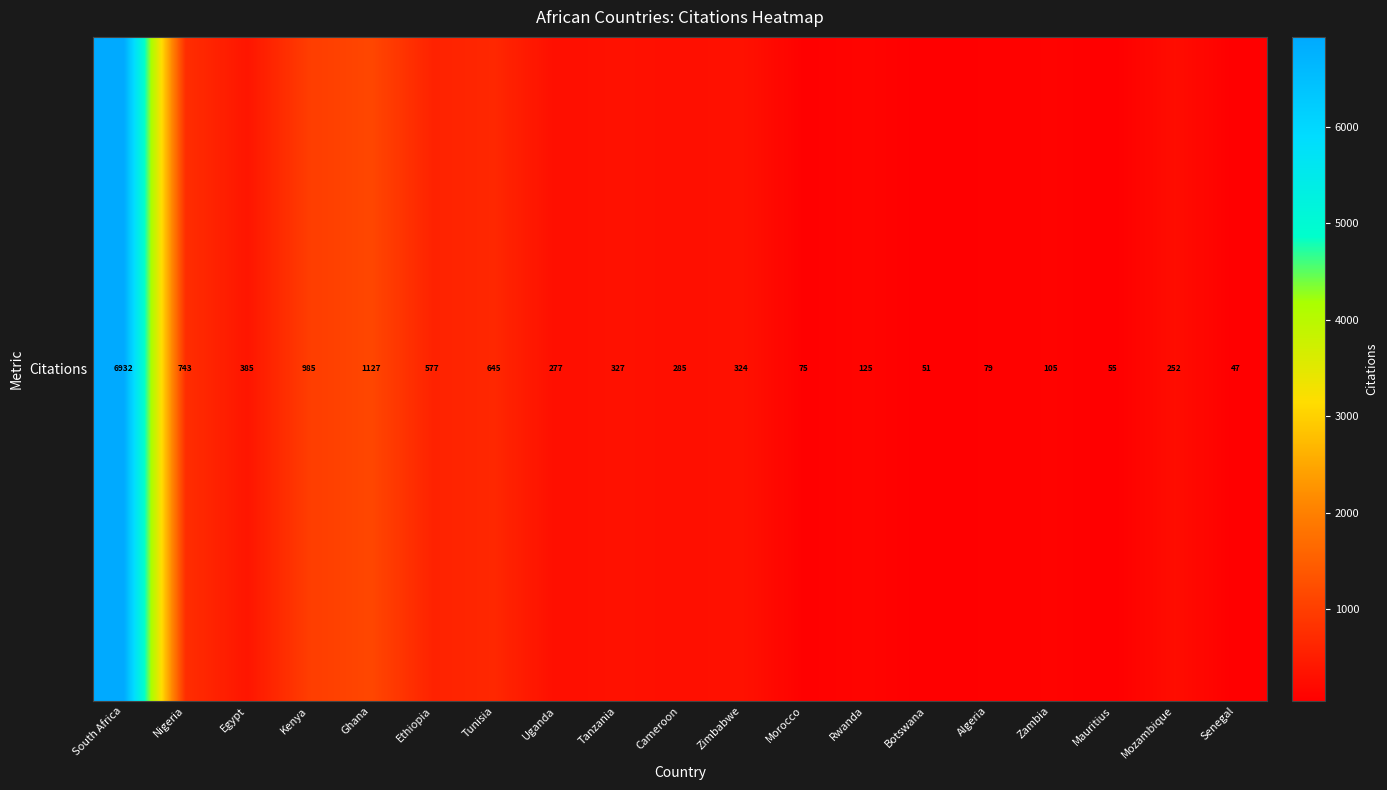

What is the ratio of the value at Zimbabwe to the value at Tunisia?

0.5